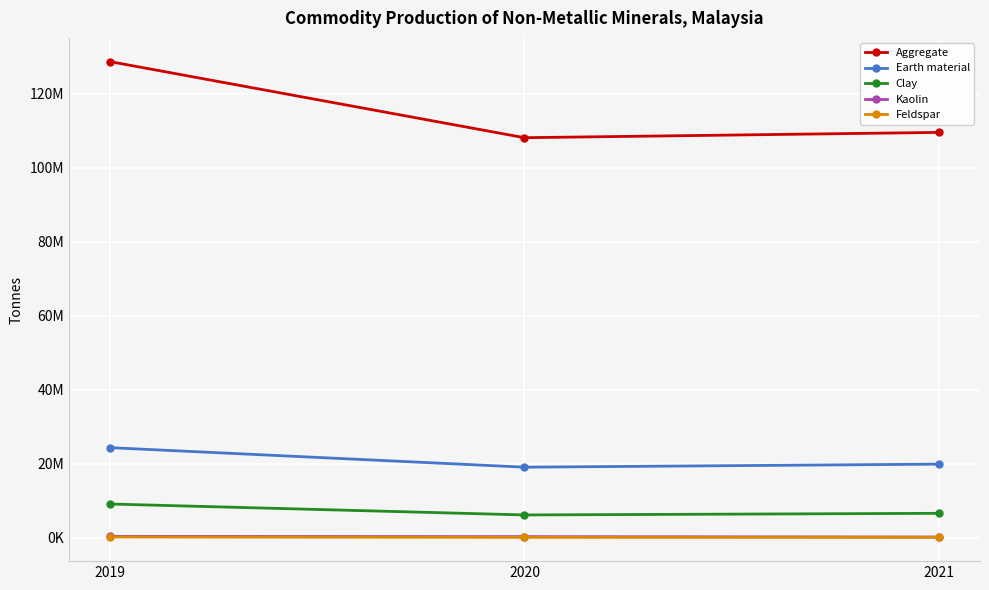

What is the total value across all series at 2021?

136466725